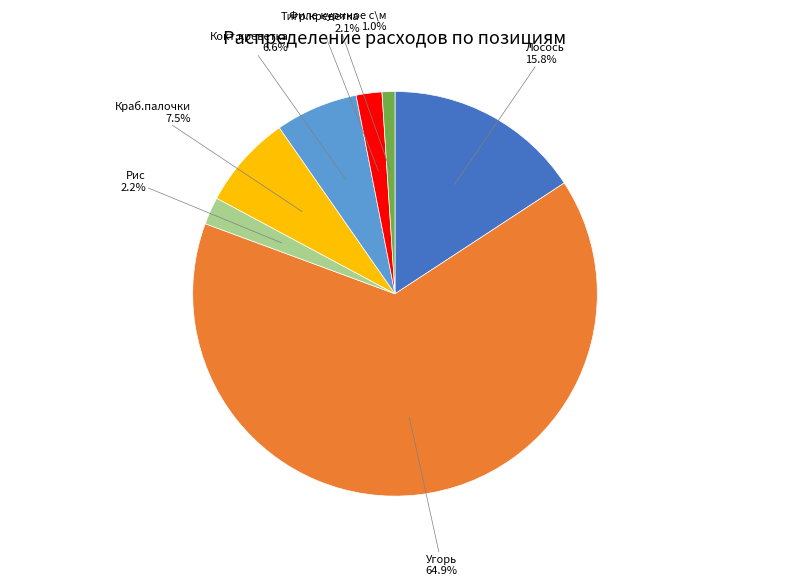

Is there a majority slice in this chart?

Yes